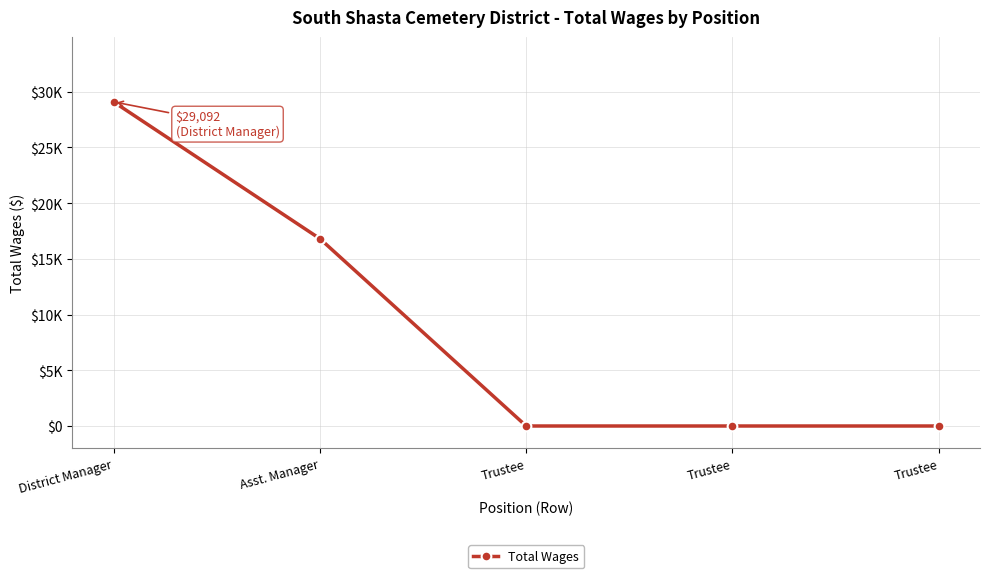

The chart shows a value of 23841 at Asst. Manager. True or false?

False